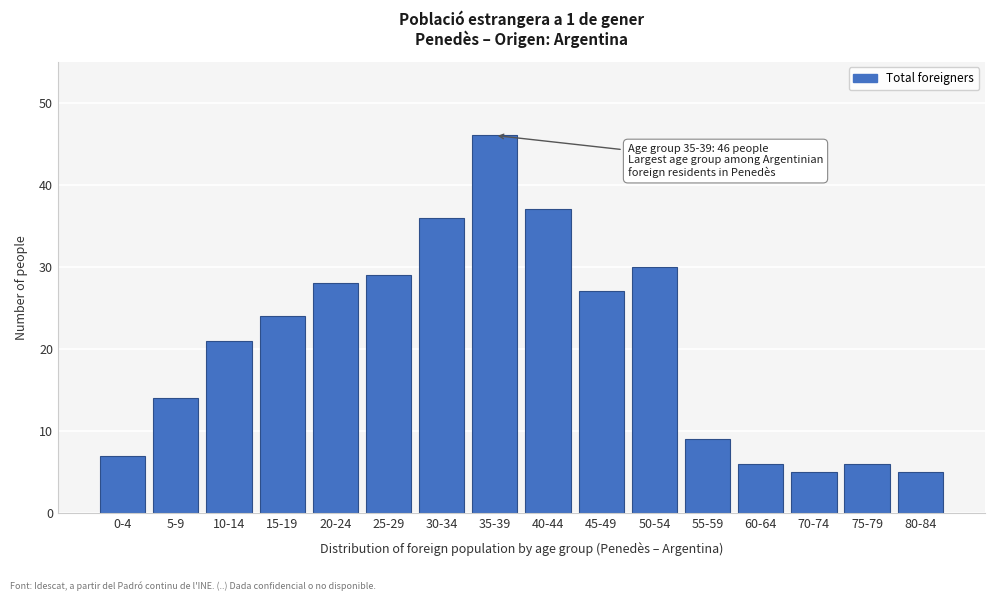

Reading left to right, what are all the values shown in this chart?

7	14	21	24	28	29	36	46	37	27	30	9	6	5	6	5